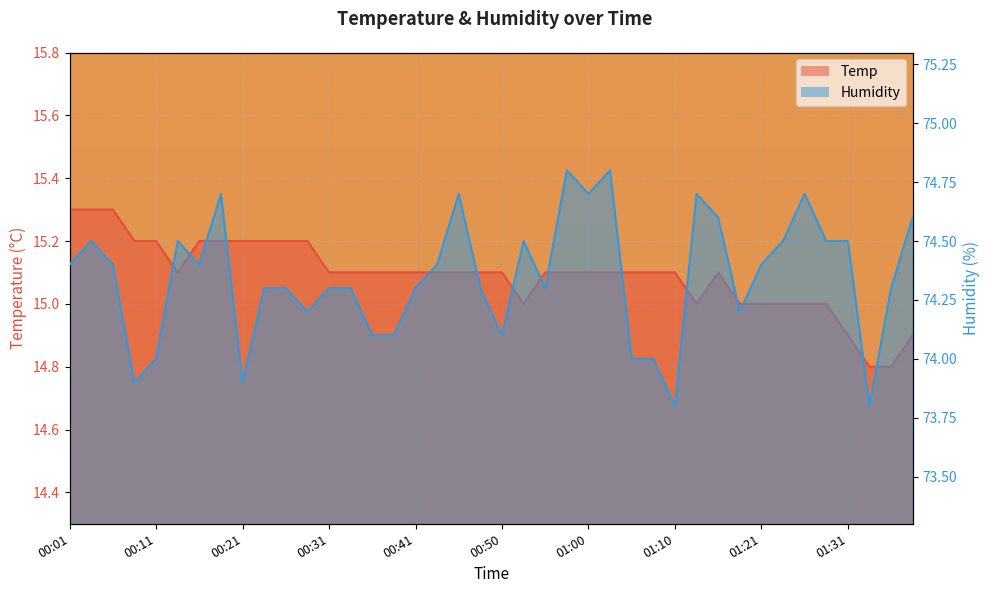

What position from the right is 00:41?

24